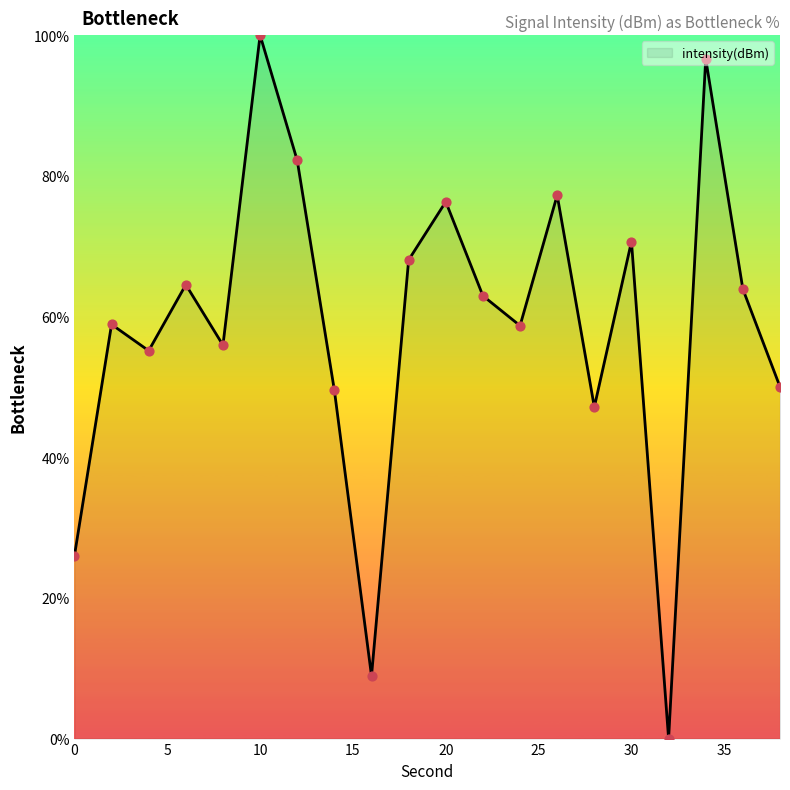

What is the difference between the maximum and minimum values?

100.0